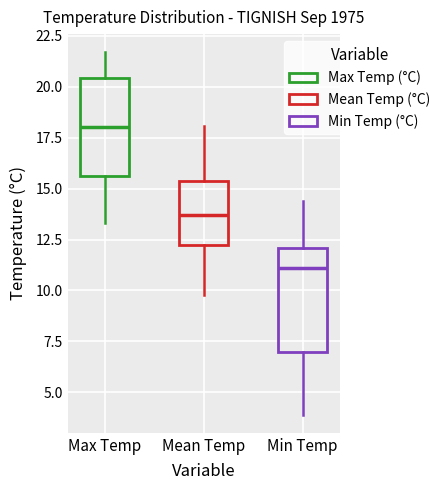

Reading left to right, transcribe this box plot: for each box, give where its median line is, the range the box spans, and where its two whiskers end, as read against the y-axis. The values are not printed on the chart, so give them approximately, as read against the axis.

Max Temp: median 18.0, box 15.5 to 20.5, whiskers 13.5 to 21.5
Mean Temp: median 13.5, box 12.0 to 15.5, whiskers 10.0 to 18.0
Min Temp: median 11.0, box 7.0 to 12.0, whiskers 4.0 to 14.5